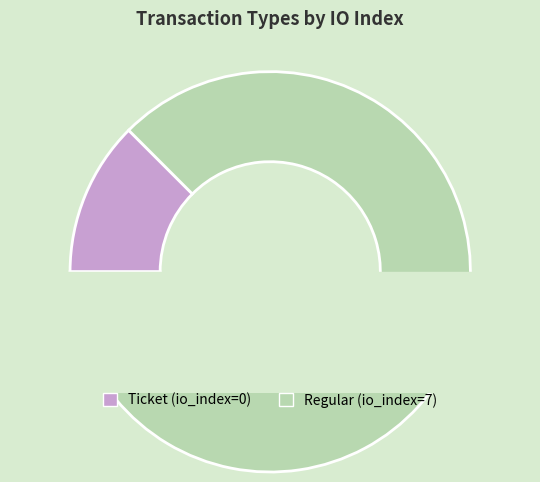

What is the largest slice in the pie chart?

Regular